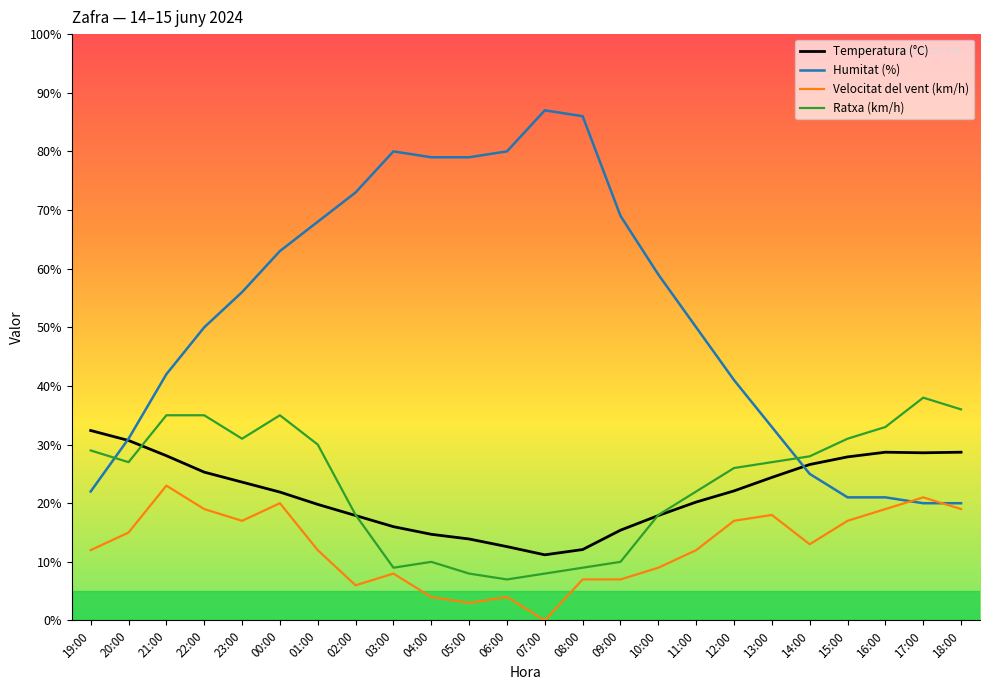

How many intersections are there between Temperatura (°C) and Humitat (%)?

2